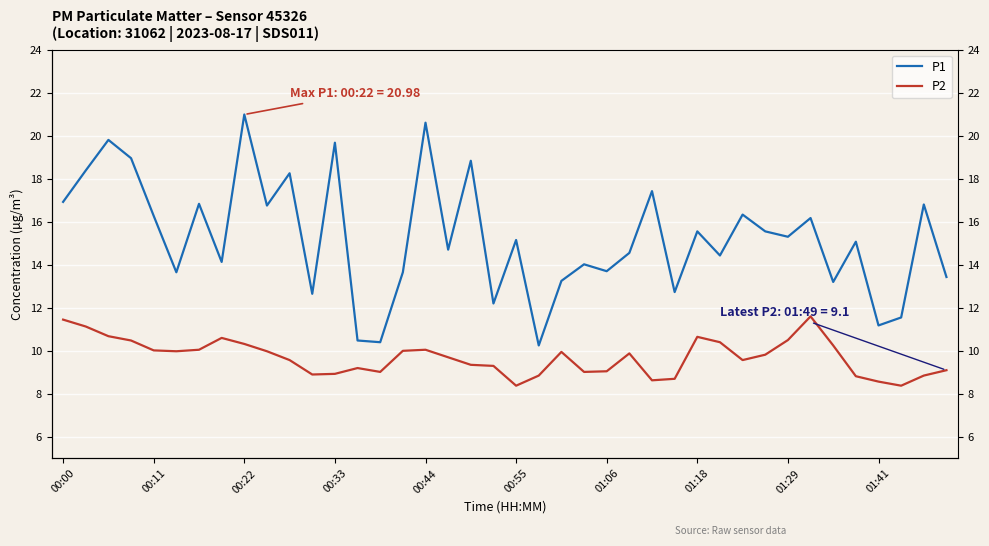

What is the difference between the highest and lowest values at 21?

1.4